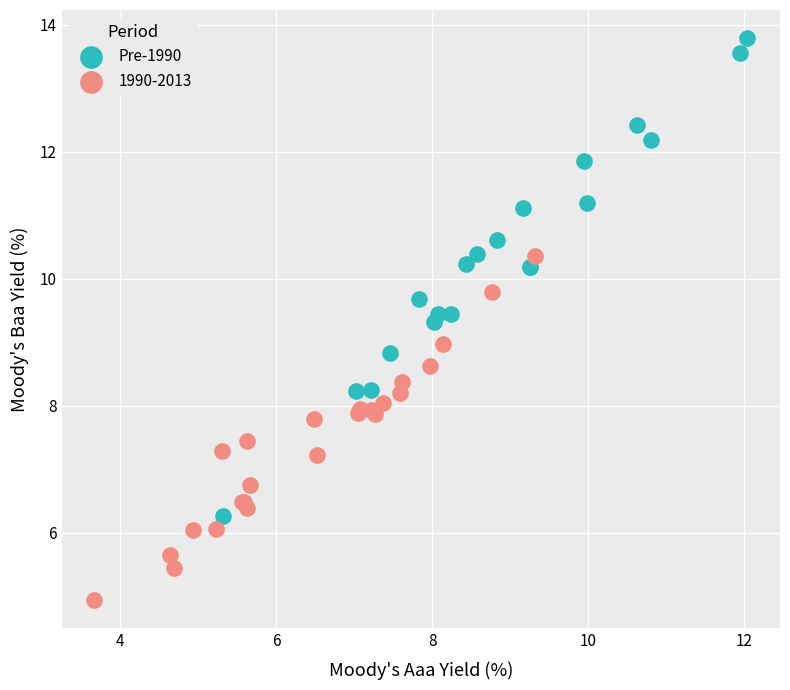

Which series has the widest spread of Y values?

Pre-1990